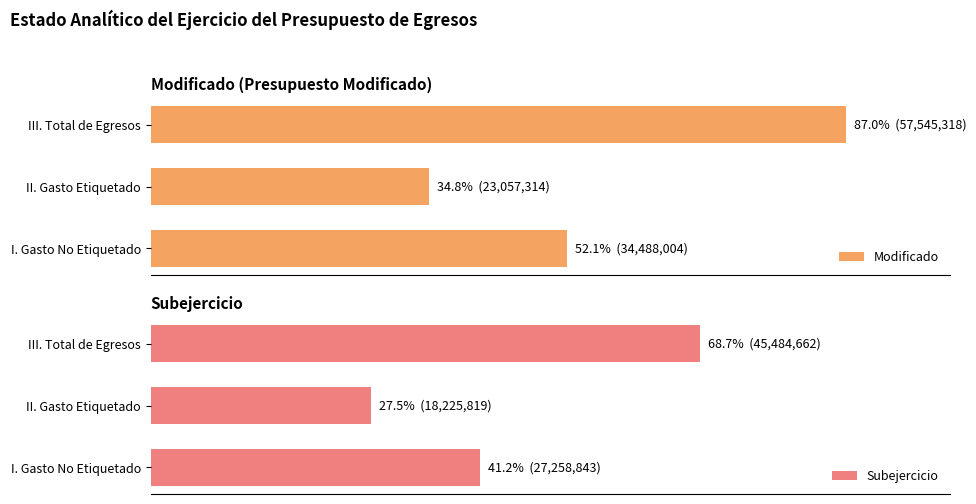

At which label does Subejercicio reach its peak?

III. Total de Egresos